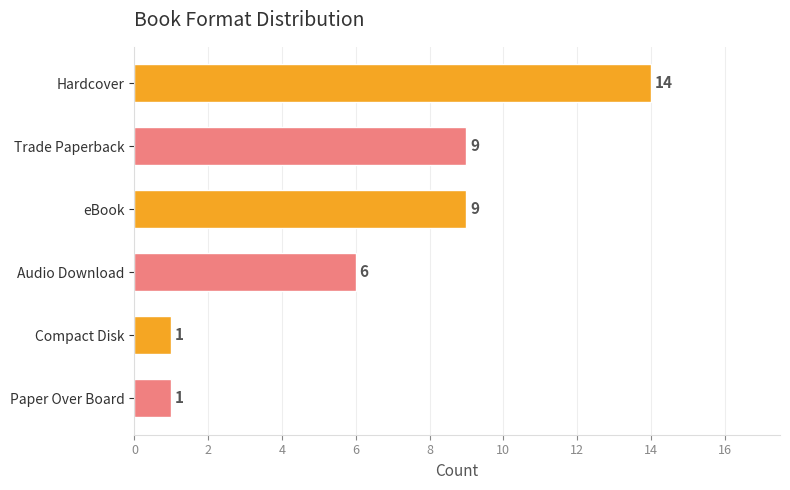

Reading top to bottom, extract all data points from this chart.

Hardcover=14	Trade Paperback=9	eBook=9	Audio Download=6	Compact Disk=1	Paper Over Board=1